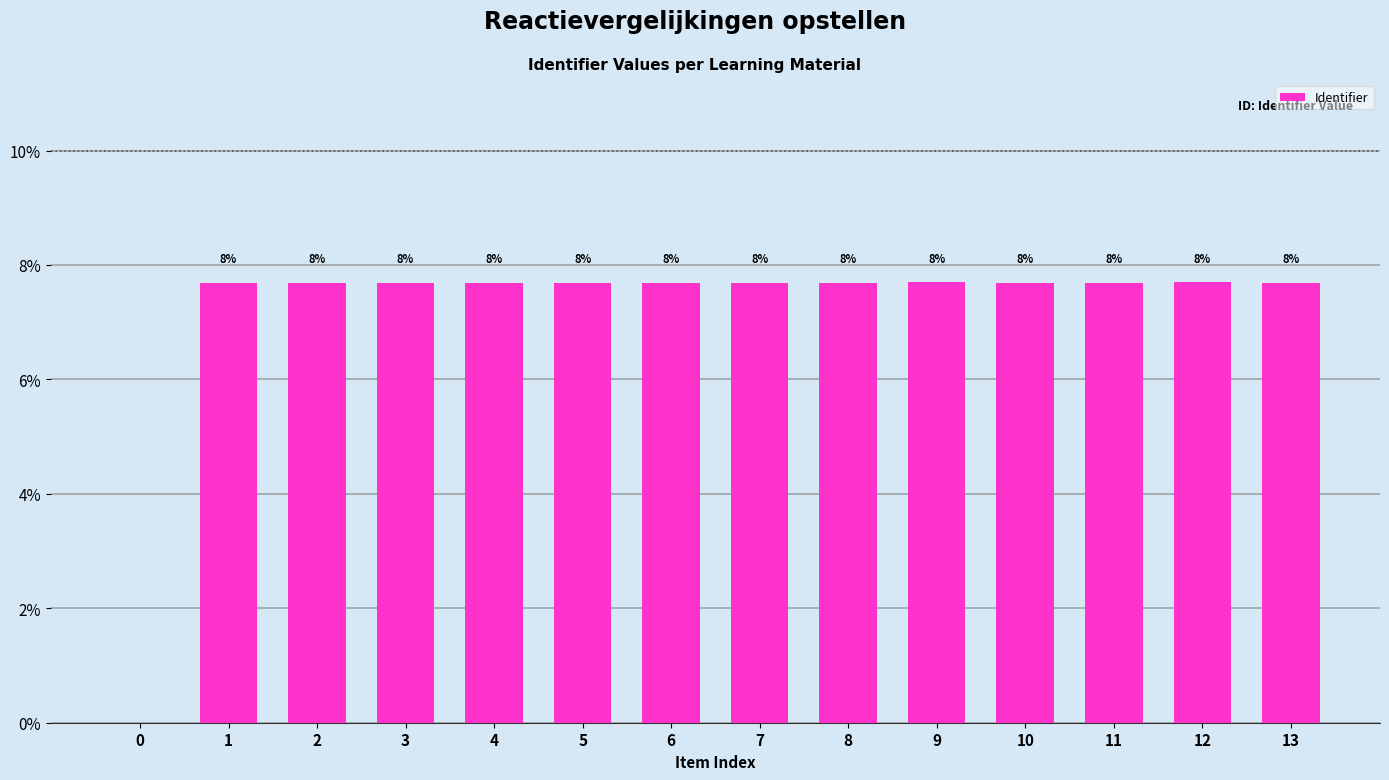

The chart shows a value of 7.7 at 1. True or false?

True